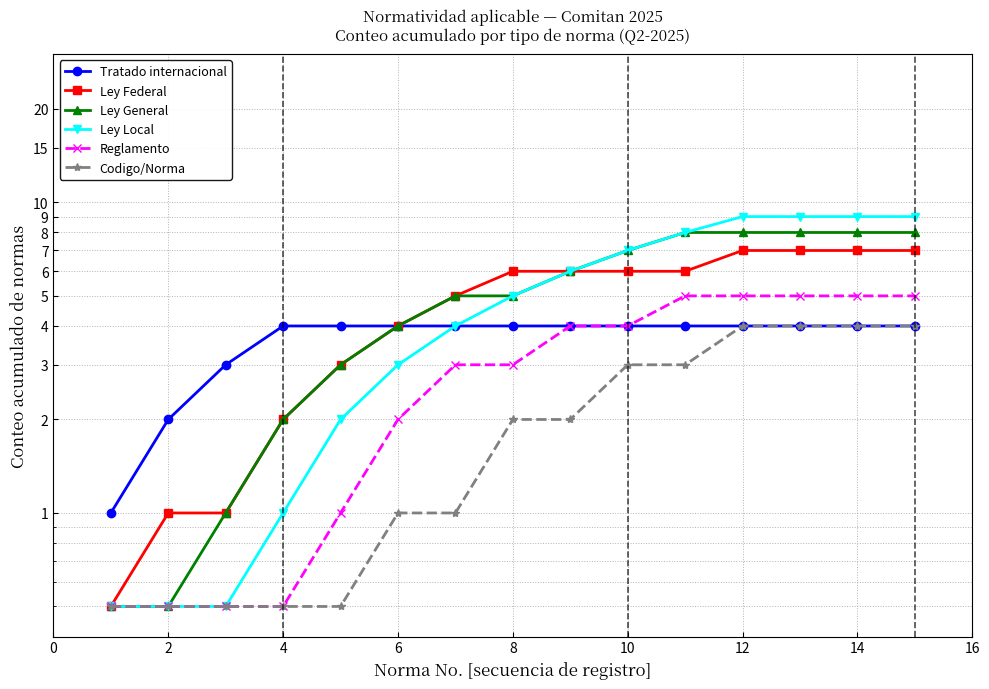

What is the value of the Ley Local point at the 14th from the left?

9.0